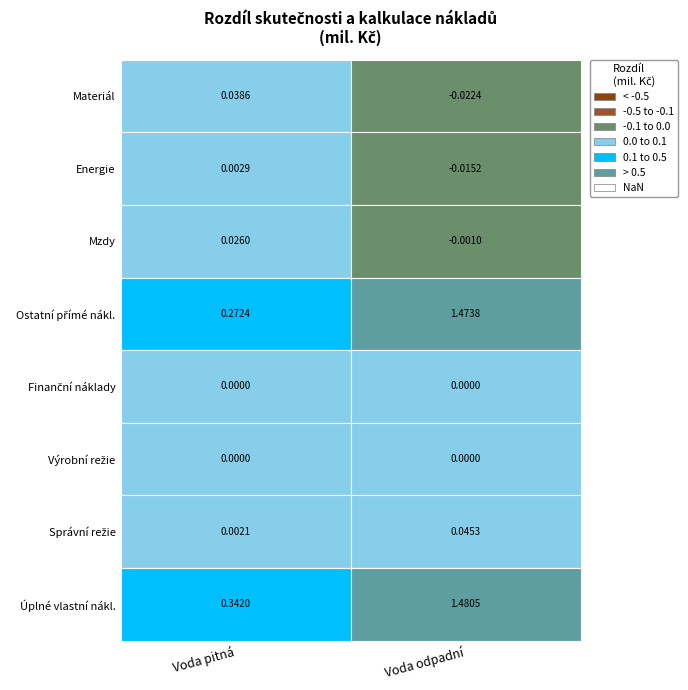

Reading left to right, list all the values displayed in this chart.

Materiál: 0=0.0	1=-0.0
Energie: 0=0.0	1=-0.0
Mzdy: 0=0.0	1=-0.0
Ostatní přímé nákl.: 0=0.3	1=1.5
Finanční náklady: 0=0.0	1=0.0
Výrobní režie: 0=0.0	1=0.0
Správní režie: 0=0.0	1=0.0
Úplné vlastní nákl.: 0=0.3	1=1.5